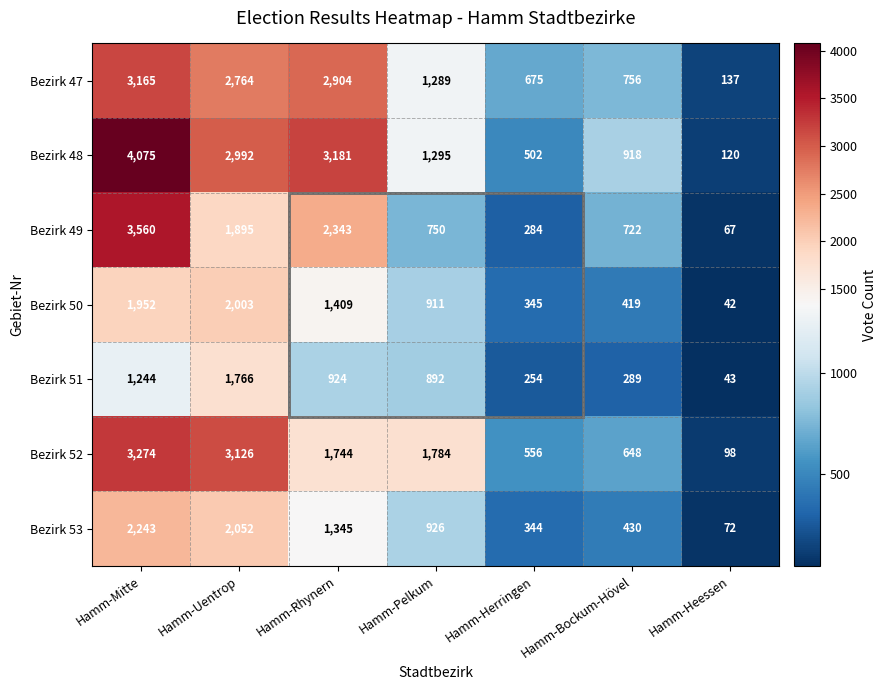

What is the sum of the Bezirk 52 values at Hamm-Rhynern and Hamm-Uentrop?

4870